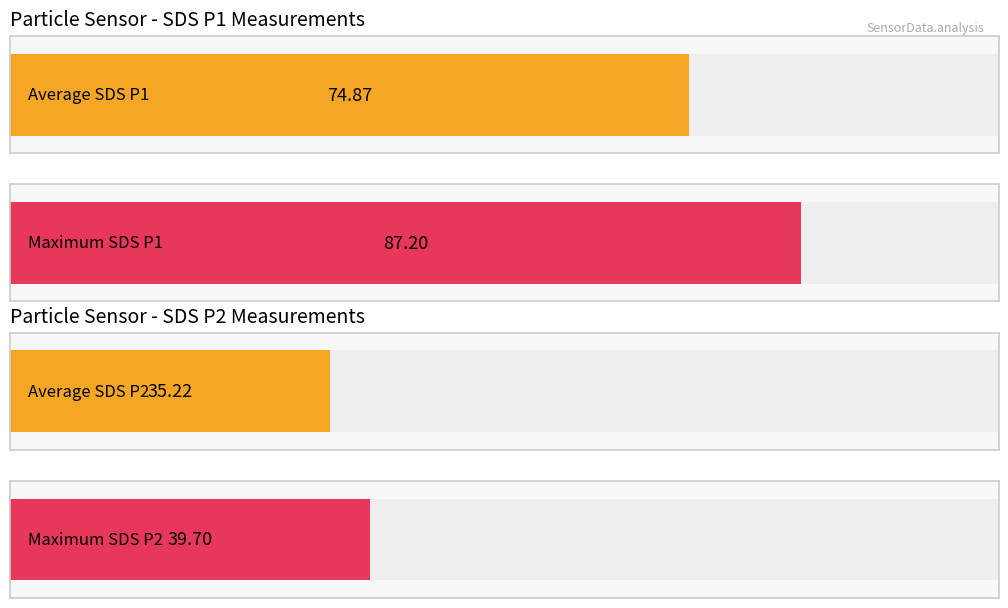

True or false: SDS_P1 has a value of 100.3 at 00:18.

False